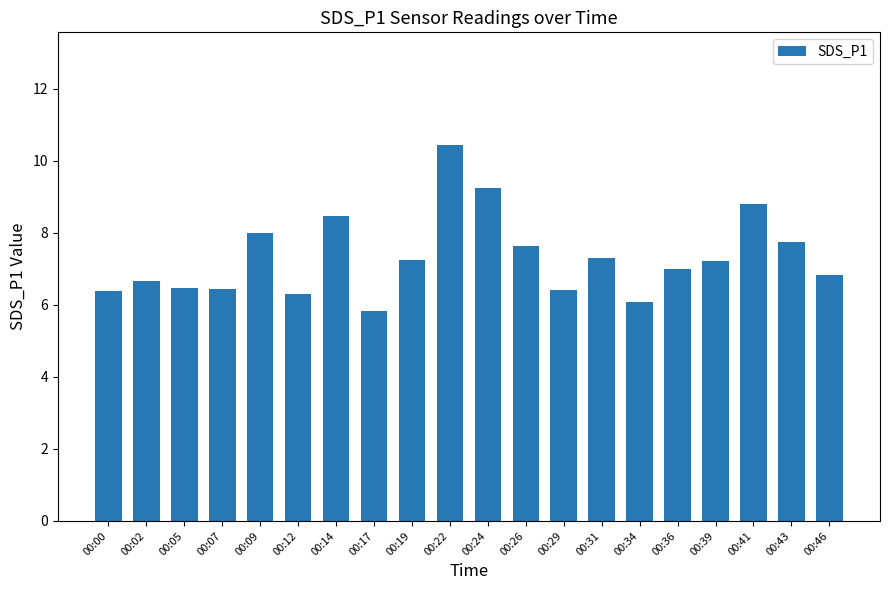

What is the difference between the maximum and minimum values?

4.6